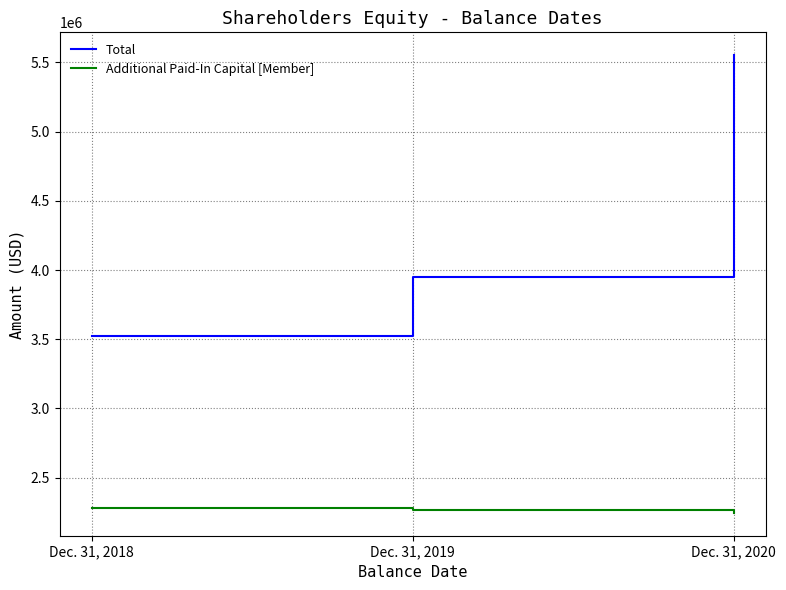

The value of Total at Dec. 31, 2020 is 5551167. True or false?

True